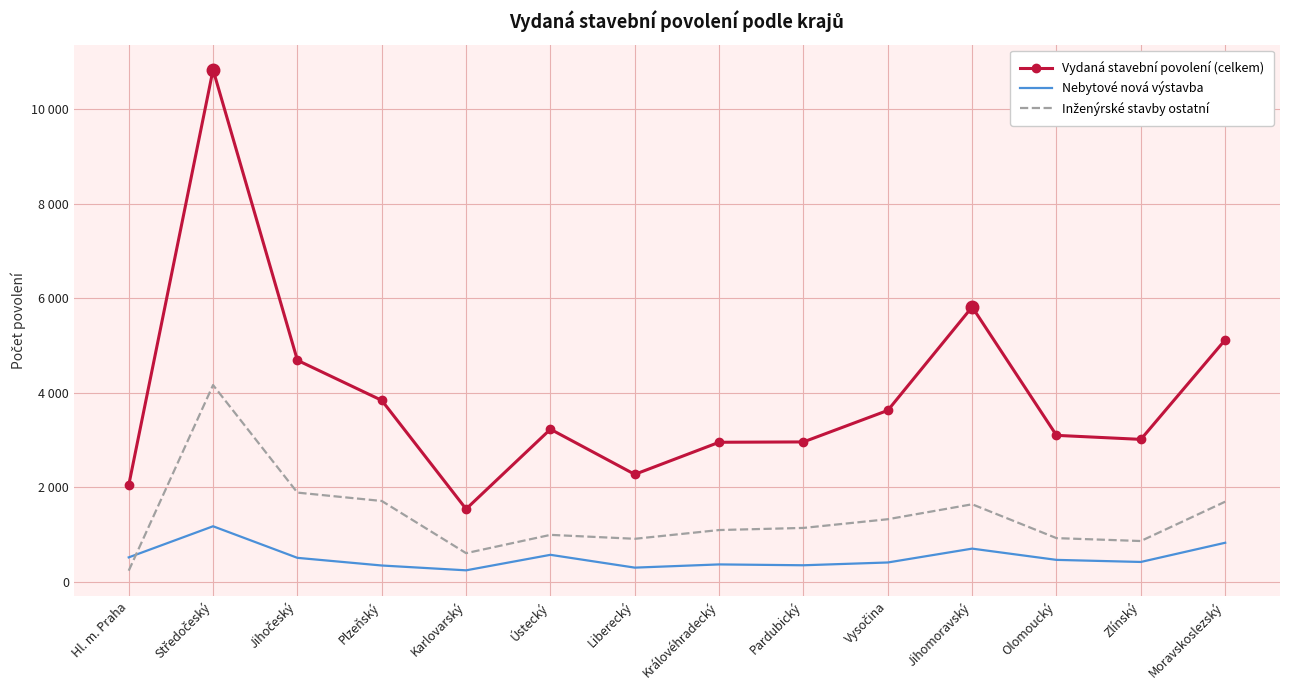

What is the difference between the maximum and minimum values in the Inženýrské stavby ostatní series?

3927